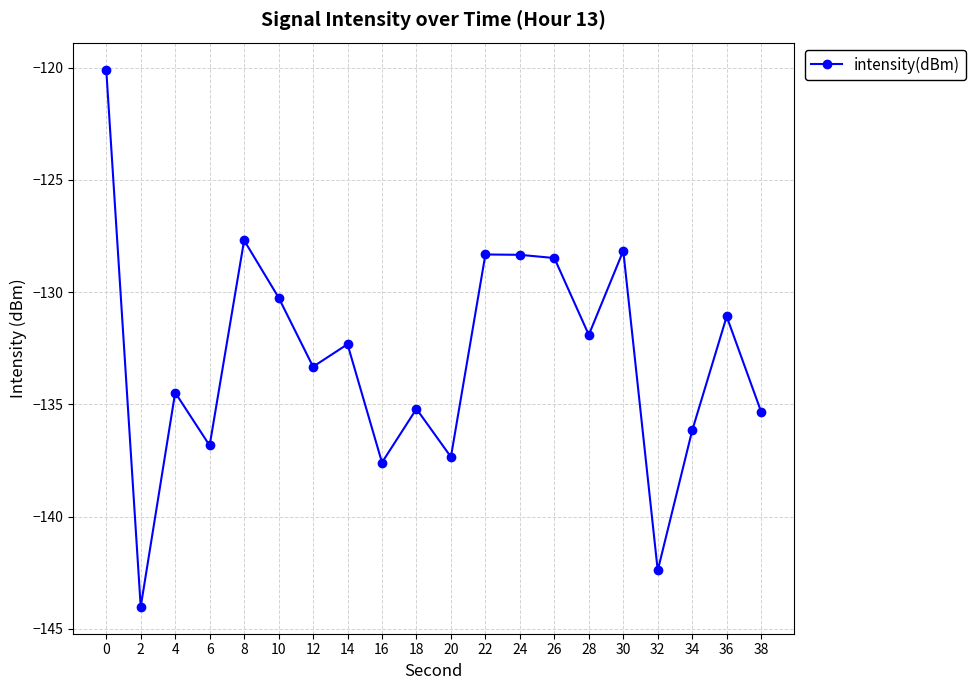

Is it true that the value at 16 is -137.6?

True